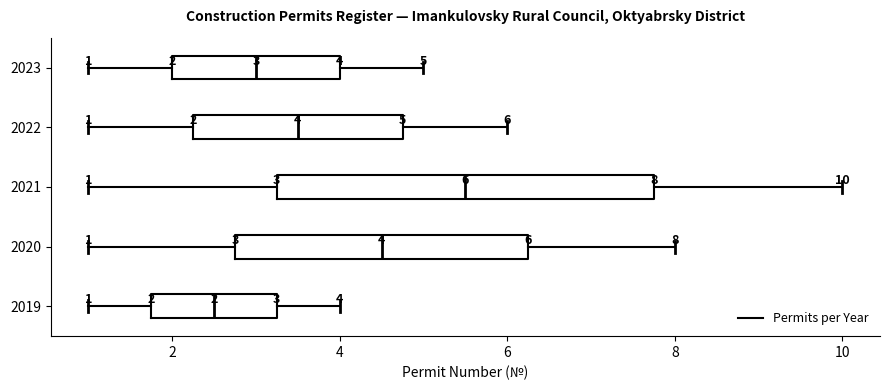

Which box has the furthest to the left median line?

2019